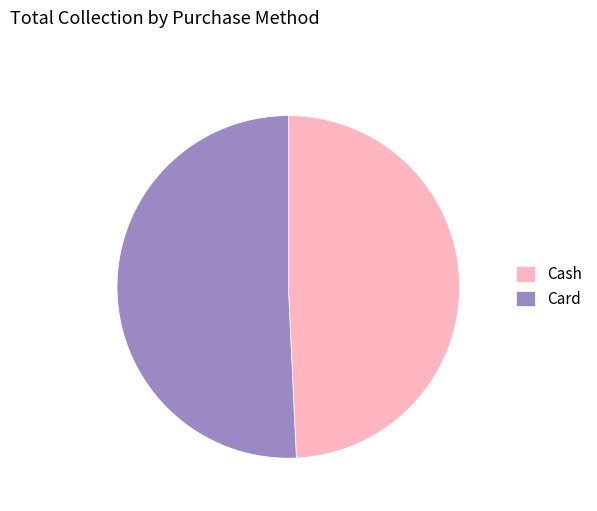

Which slice is the largest?

Card